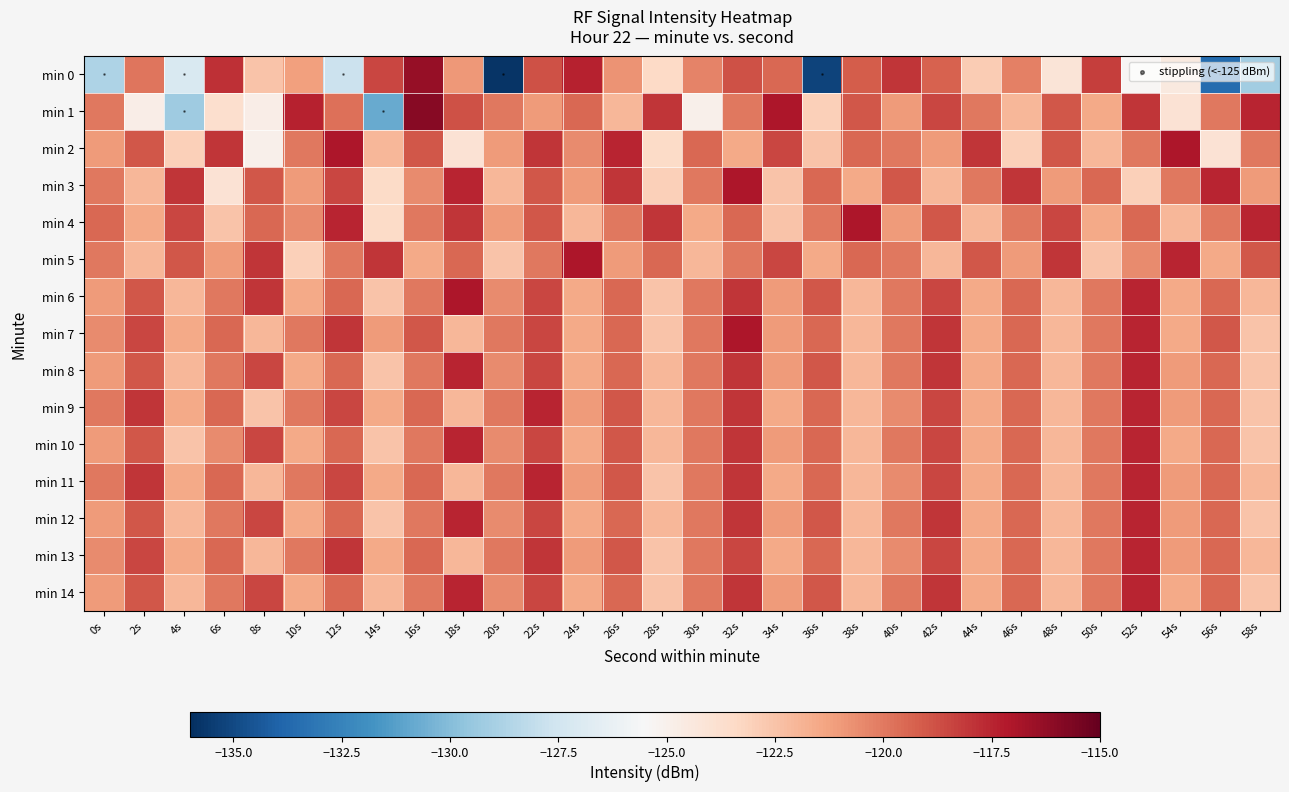

Count the number of data series in this chart.

15